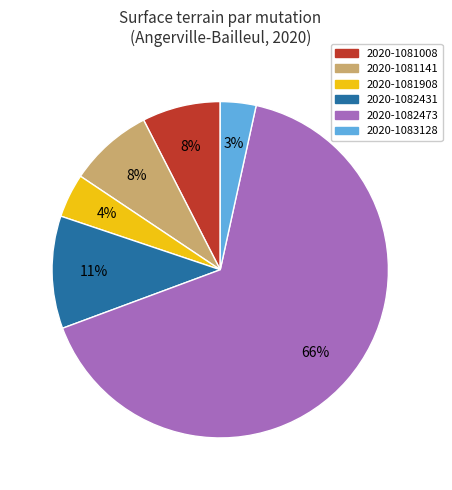

Which has a higher value, 2020-1081008 or 2020-1083128?

2020-1081008